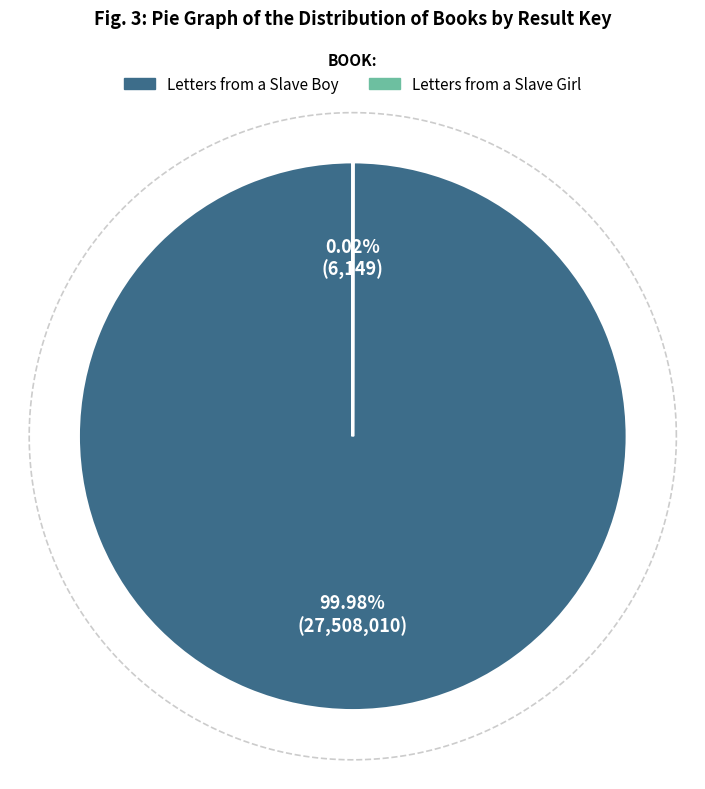

To the nearest percent, what percentage of the pie is Letters from a Slave Boy?

100%